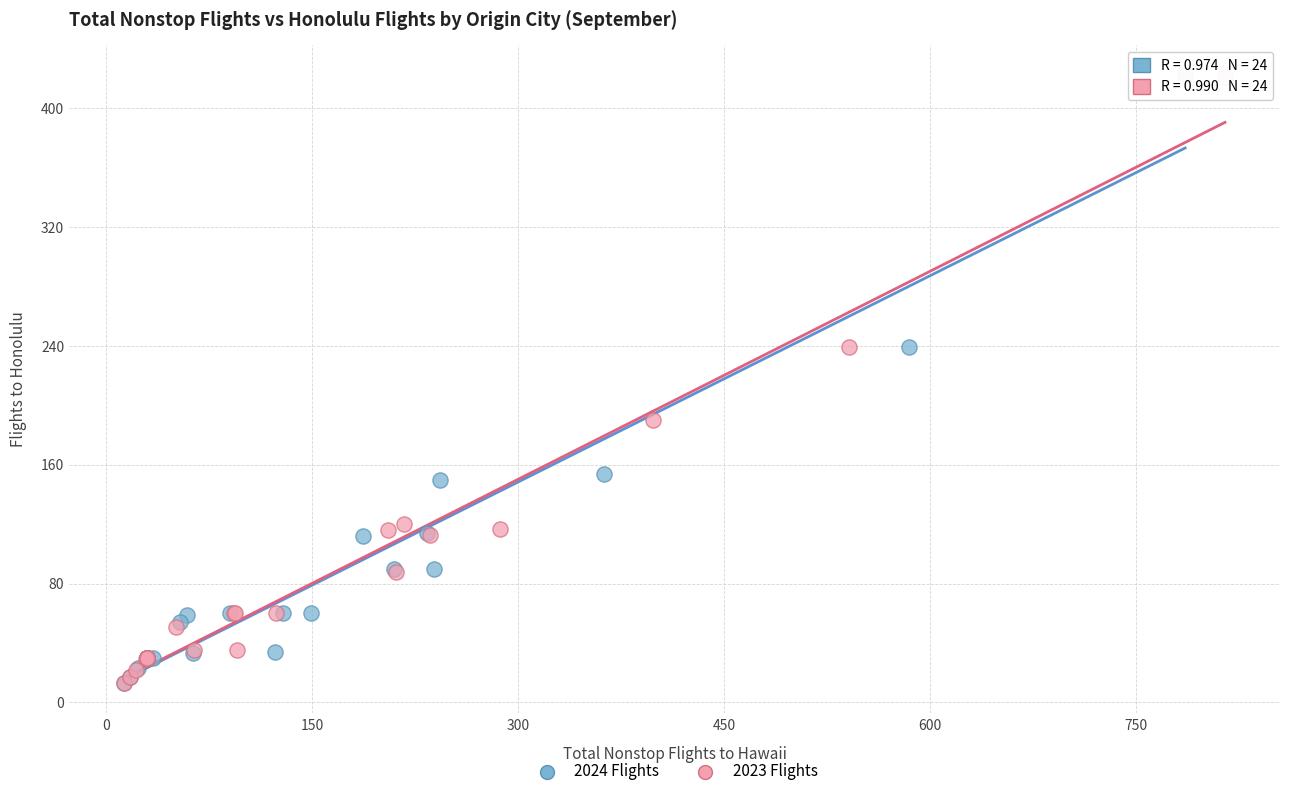

Which series has the largest Y range (max minus min)?

2024 Flights